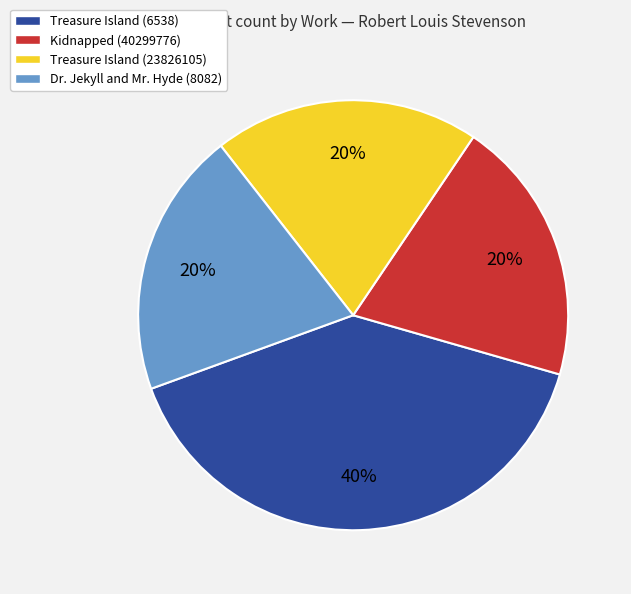

What is the largest slice in the pie chart?

Treasure Island (6538)